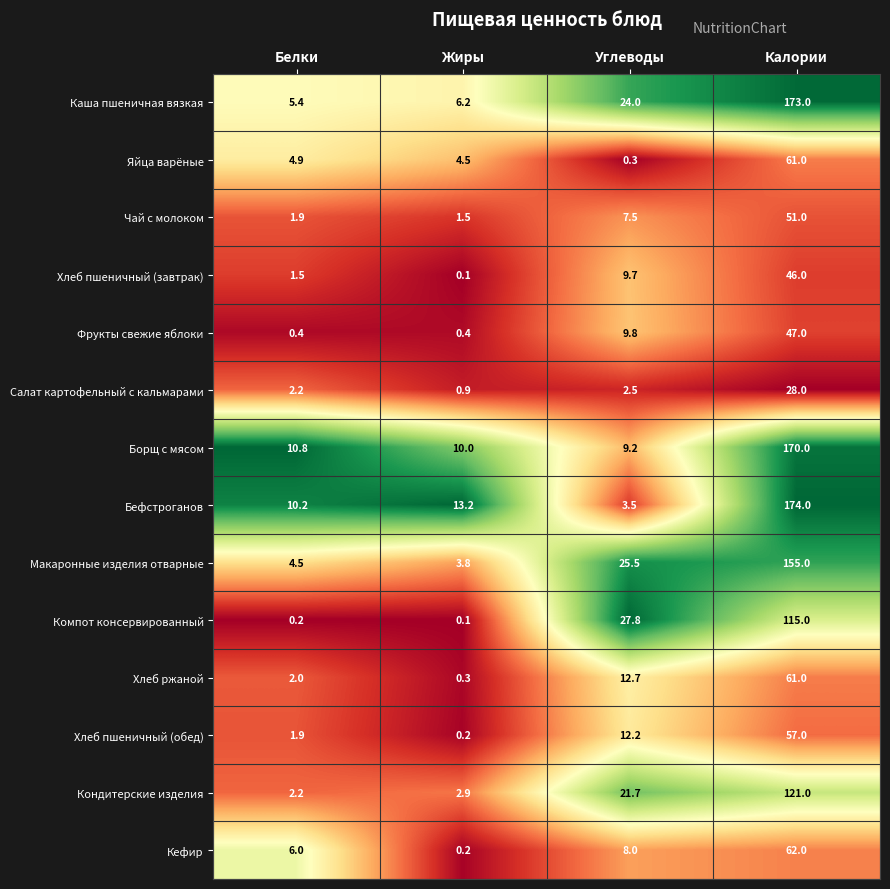

Rank the categories by Борщ с мясом value from highest to lowest.

Калории, Белки, Жиры, Углеводы